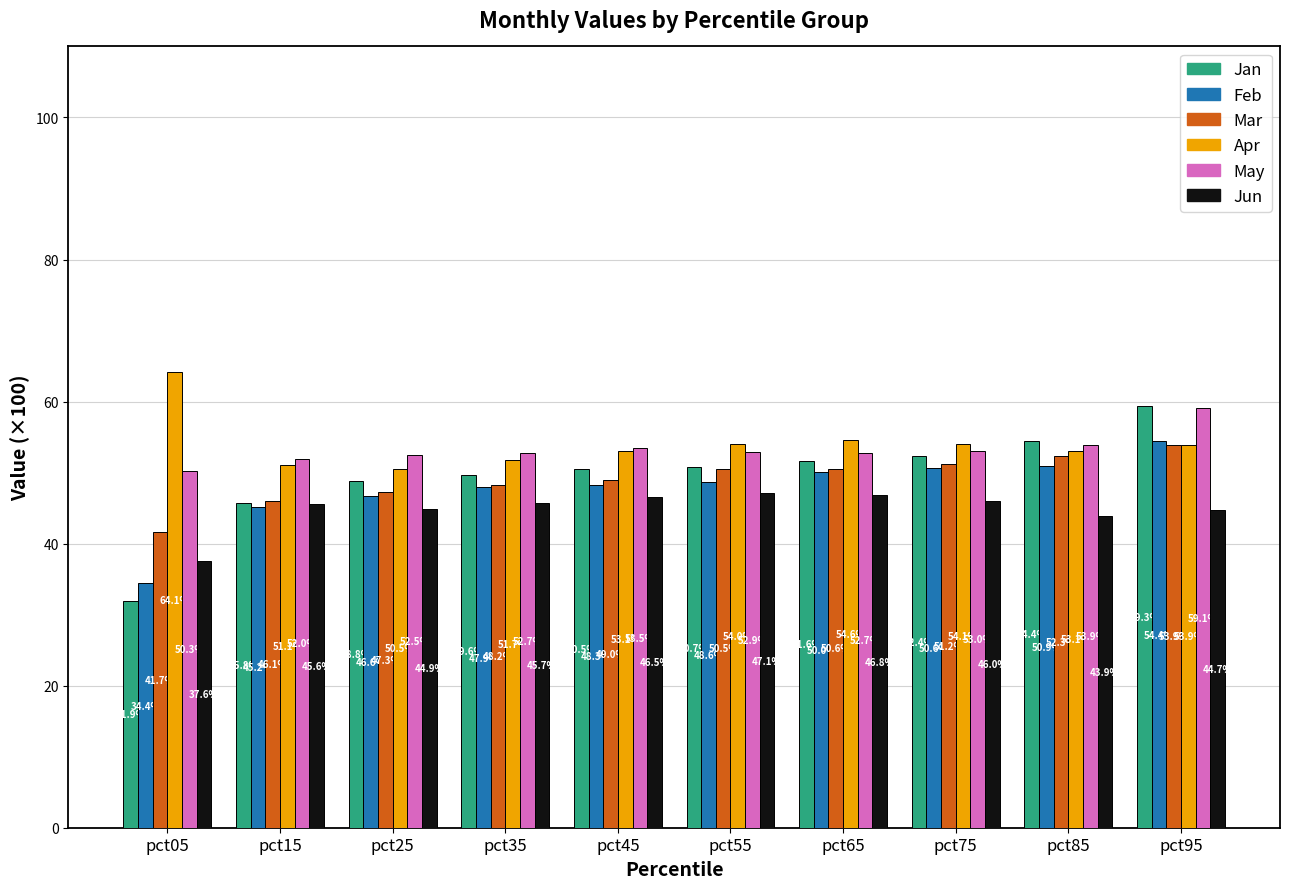

At which label does Apr reach its peak?

pct05